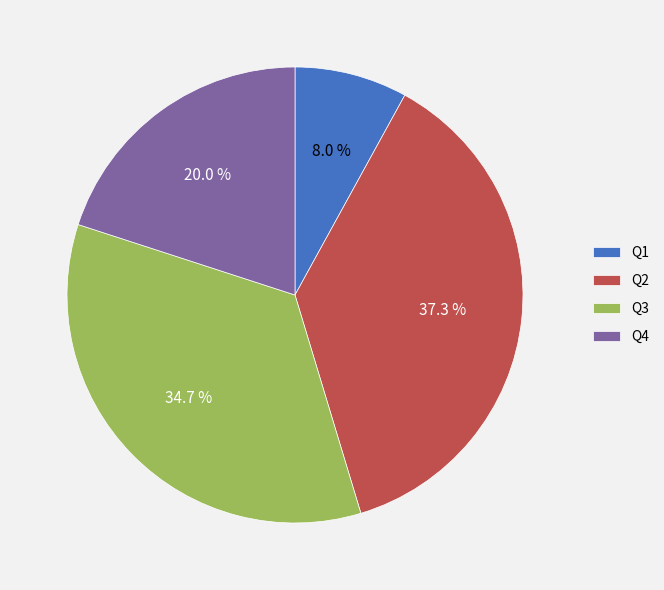

What percentage is the Q3 slice, to the nearest percent?

35%